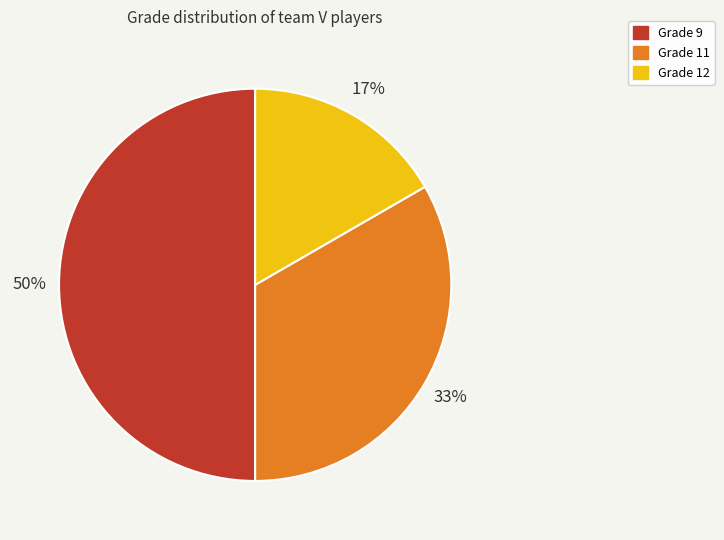

To the nearest percent, what is the difference between the largest and smallest slice percentages?

33%